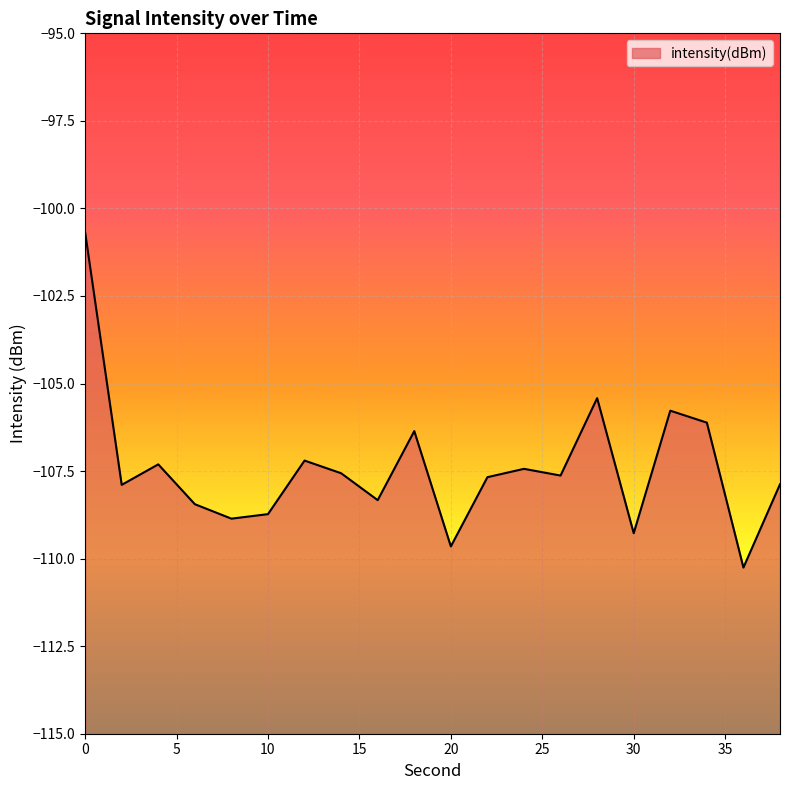

Reading left to right, list all the values displayed in this chart.

-100.7	-107.9	-107.3	-108.4	-108.9	-108.7	-107.2	-107.6	-108.3	-106.4	-109.7	-107.7	-107.4	-107.6	-105.4	-109.3	-105.8	-106.1	-110.3	-107.9